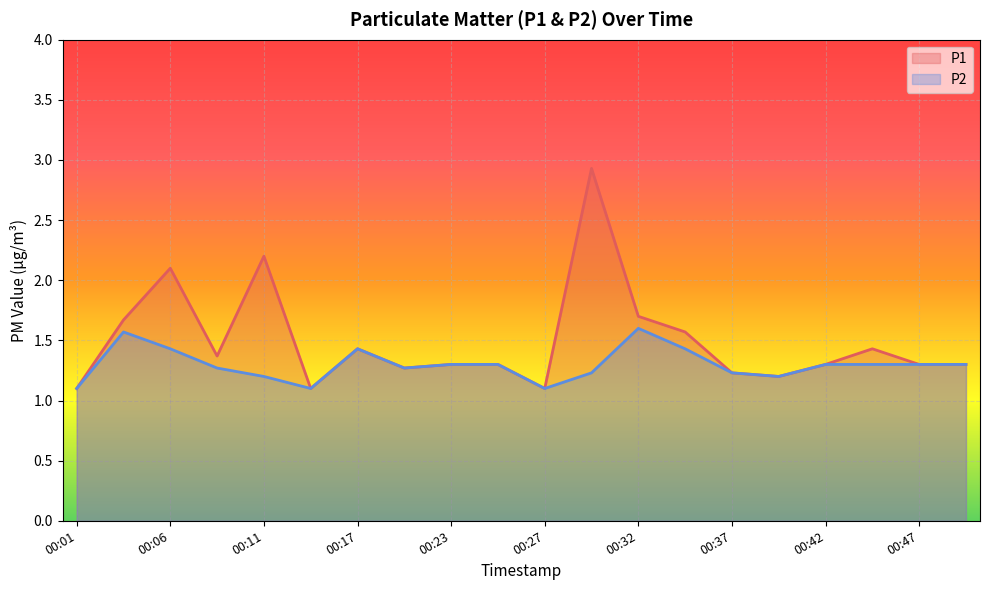

Between 00:17 and 00:27, which series saw the biggest shift?

P1